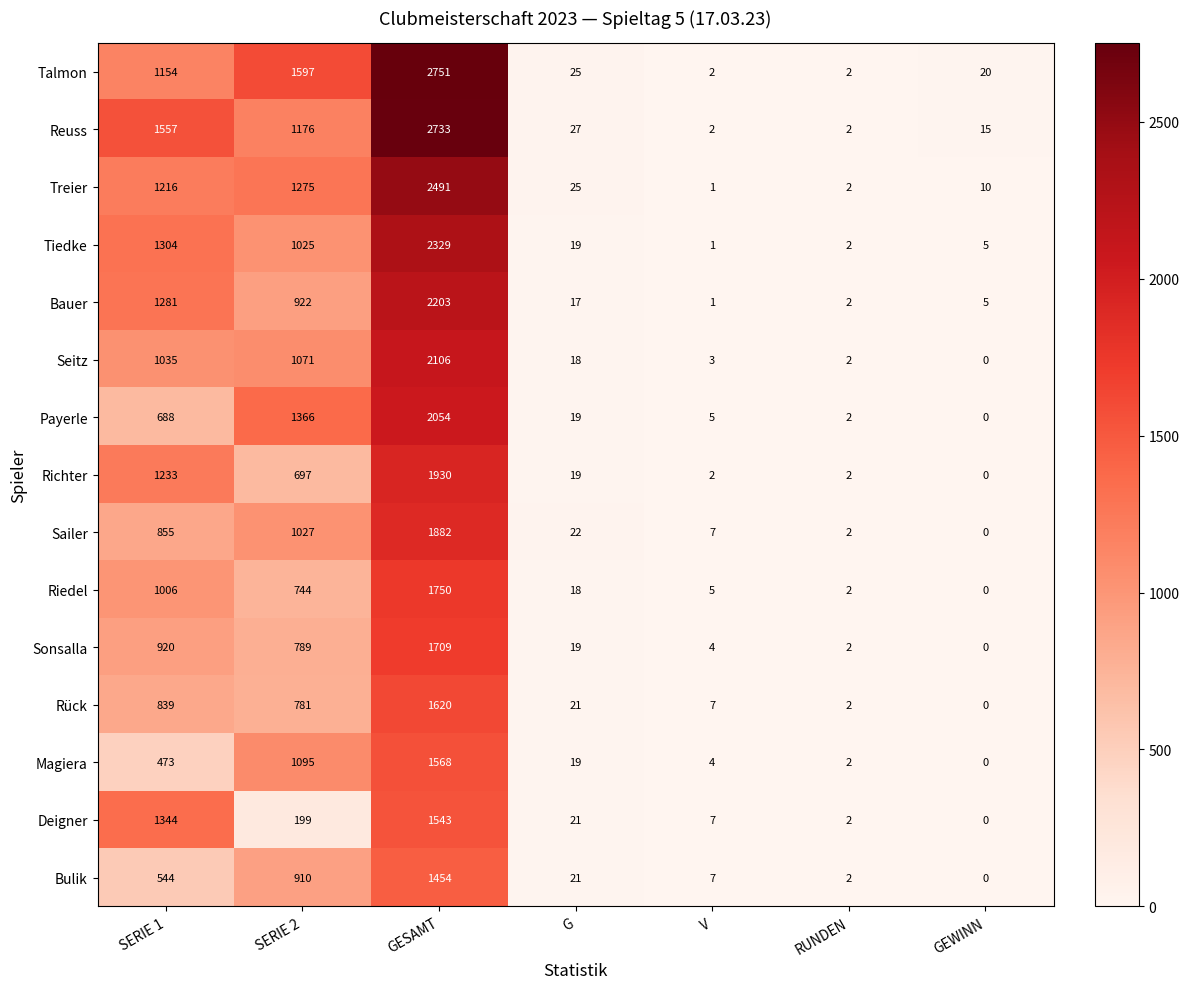

What is the total value across all series at RUNDEN?

30